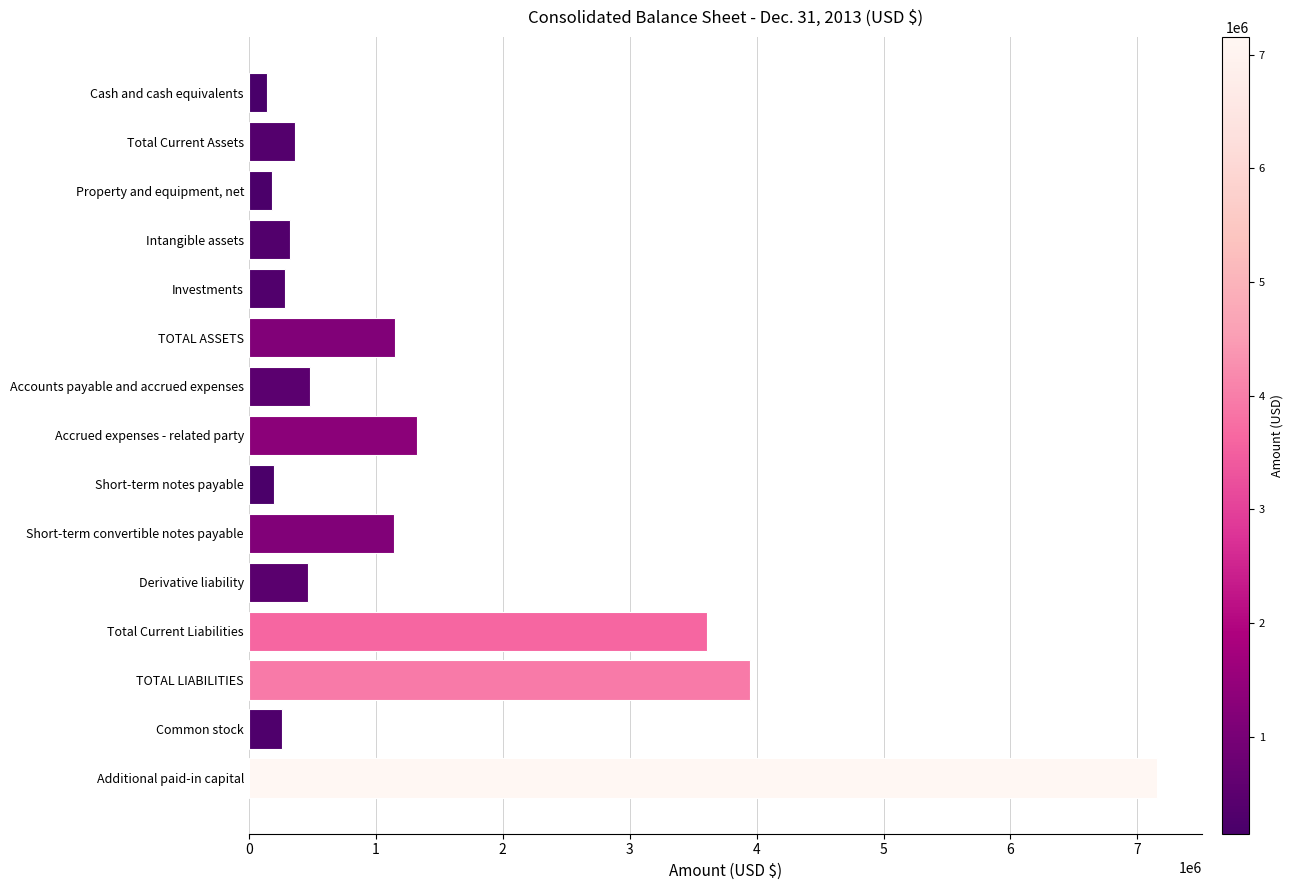

What value does the data have at Short-term notes payable?

194460